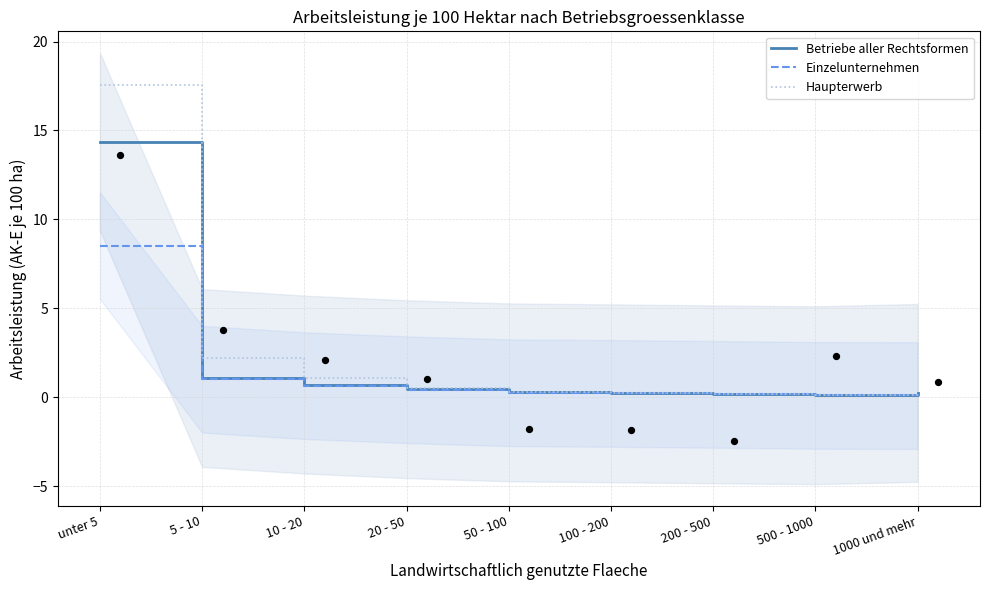

What are all the series names shown in the legend?

Betriebe aller Rechtsformen, Einzelunternehmen, Haupterwerb